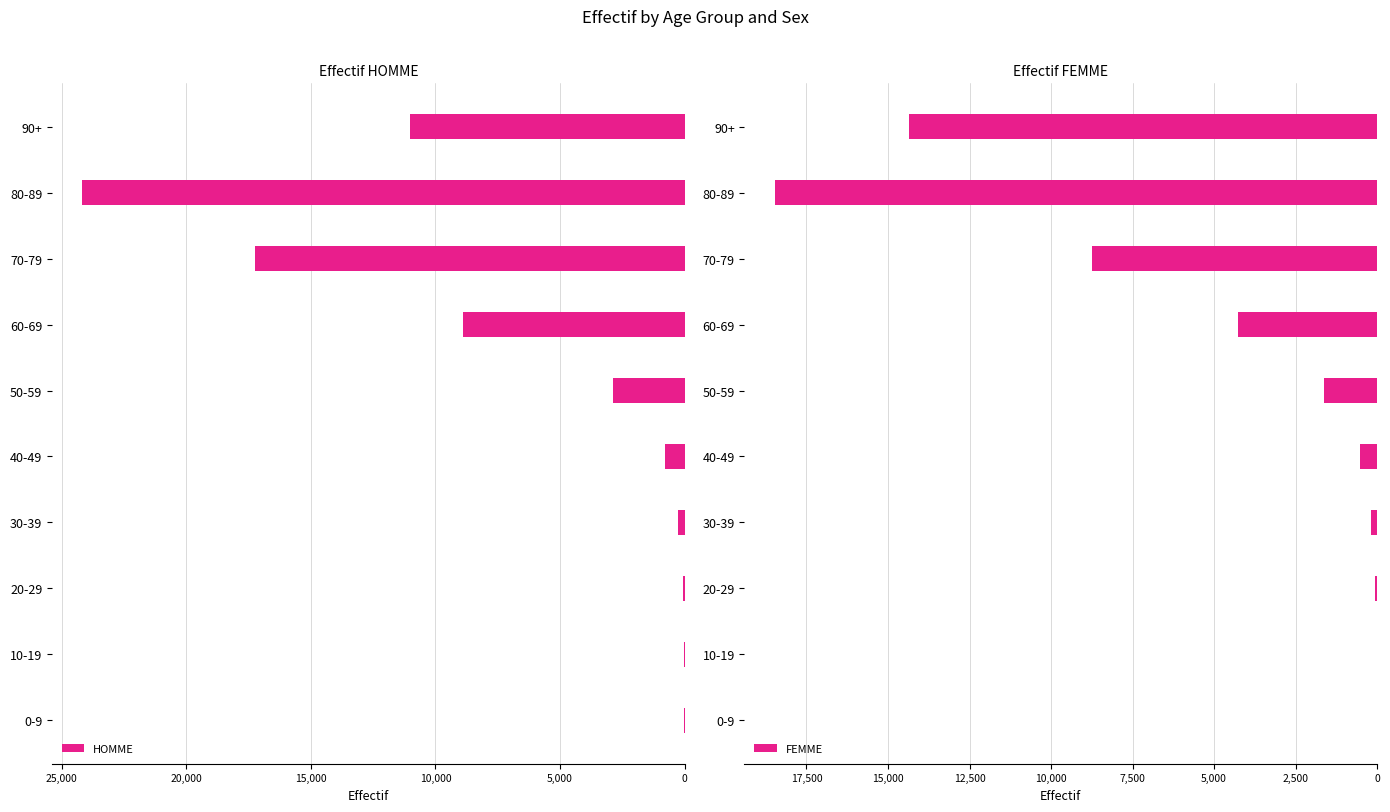

Are the bars horizontal?

Yes